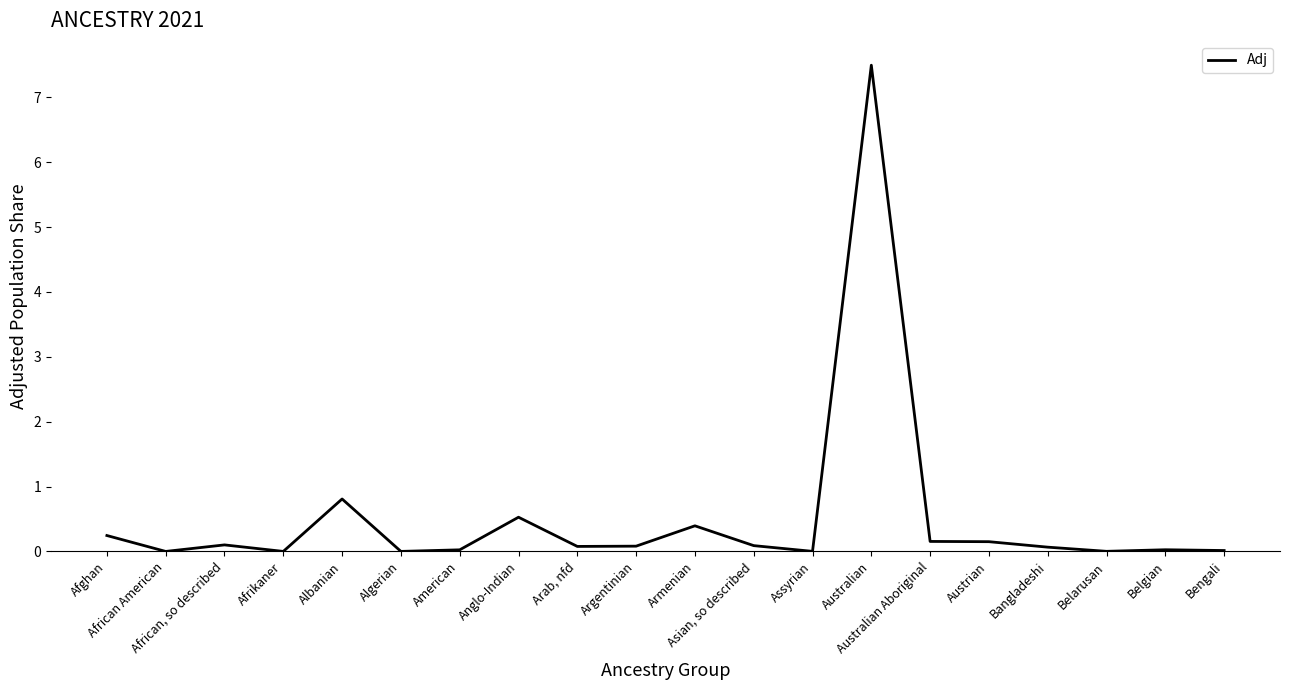

List the labels in order of value, smallest first.

African American, Afrikaner, Algerian, Assyrian, Belarusan, Bengali, American, Belgian, Bangladeshi, Arab, nfd, Argentinian, Asian, so described, African, so described, Austrian, Australian Aboriginal, Afghan, Armenian, Anglo-Indian, Albanian, Australian